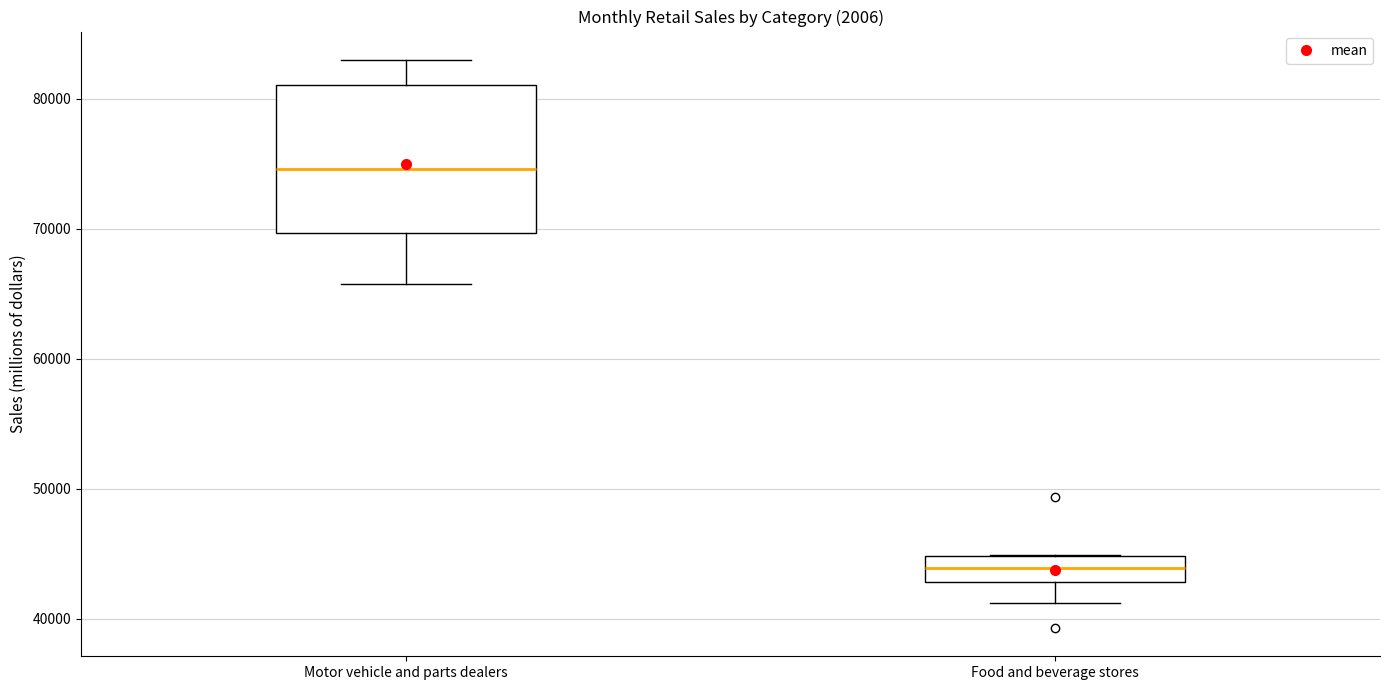

Which box has the lowest median line?

Food and beverage stores